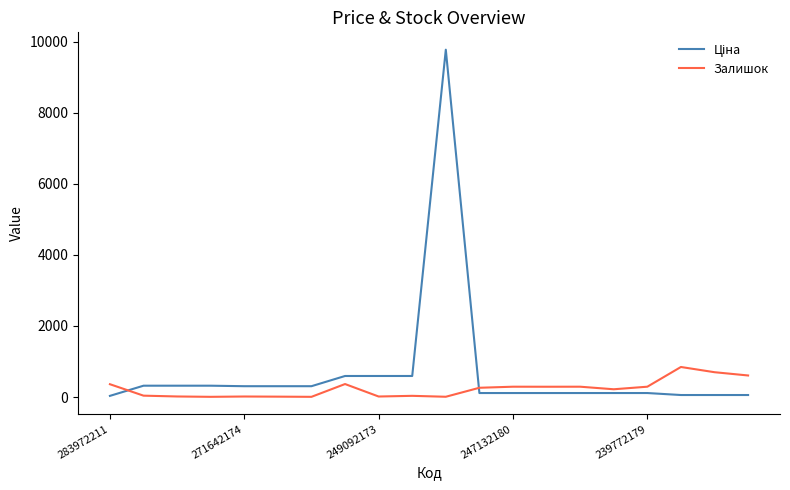

What is the greatest value displayed?

9775.5